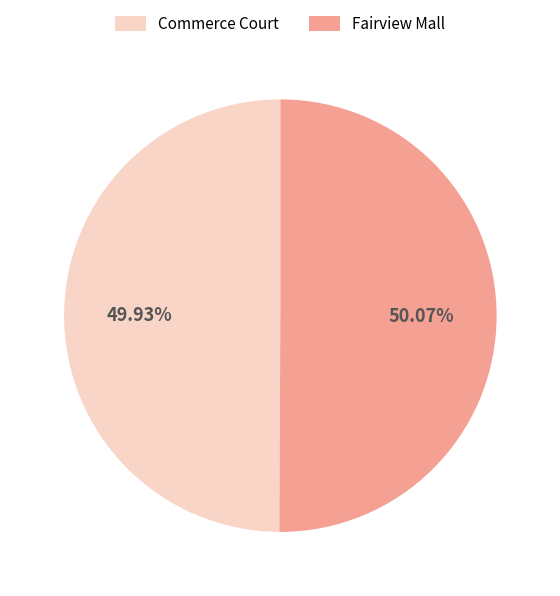

To the nearest percent, what portion does Fairview Mall represent?

50%